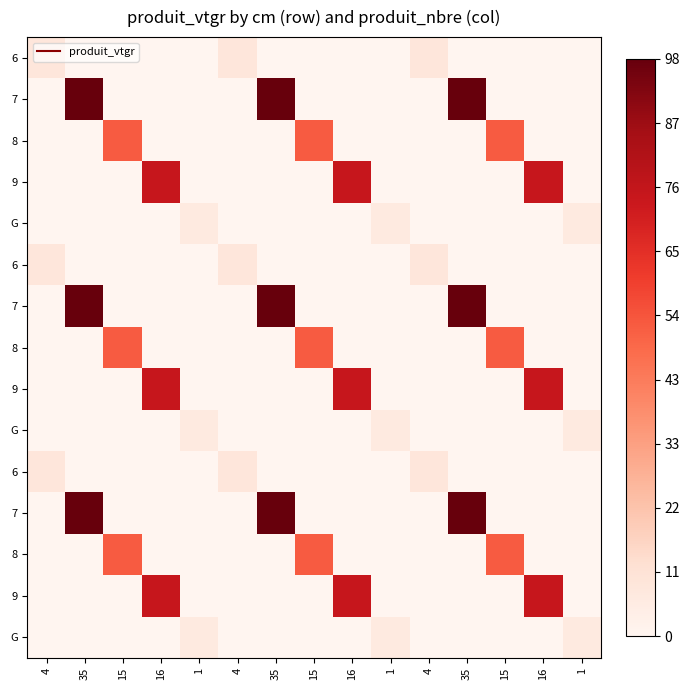

Which category has the highest value across all series?

35